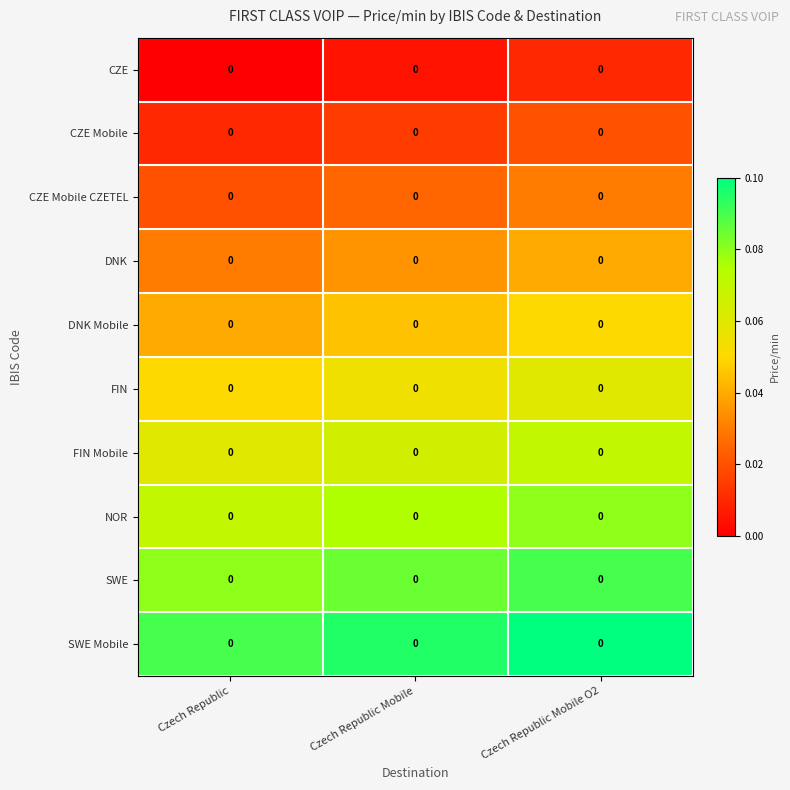

At how many categories does at least one series exceed 0?

3